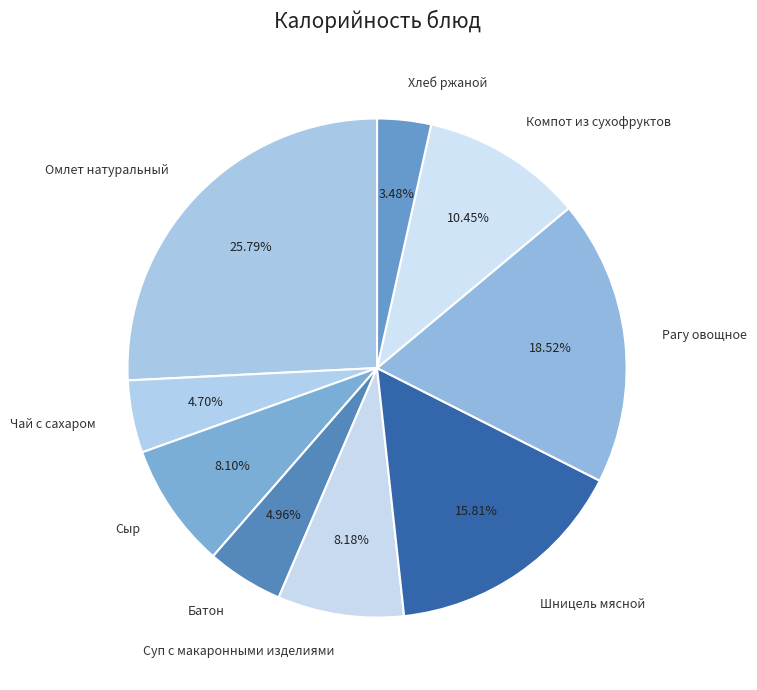

Do Чай с сахаром and Суп с макаронными изделиями together represent more than half of the pie?

No